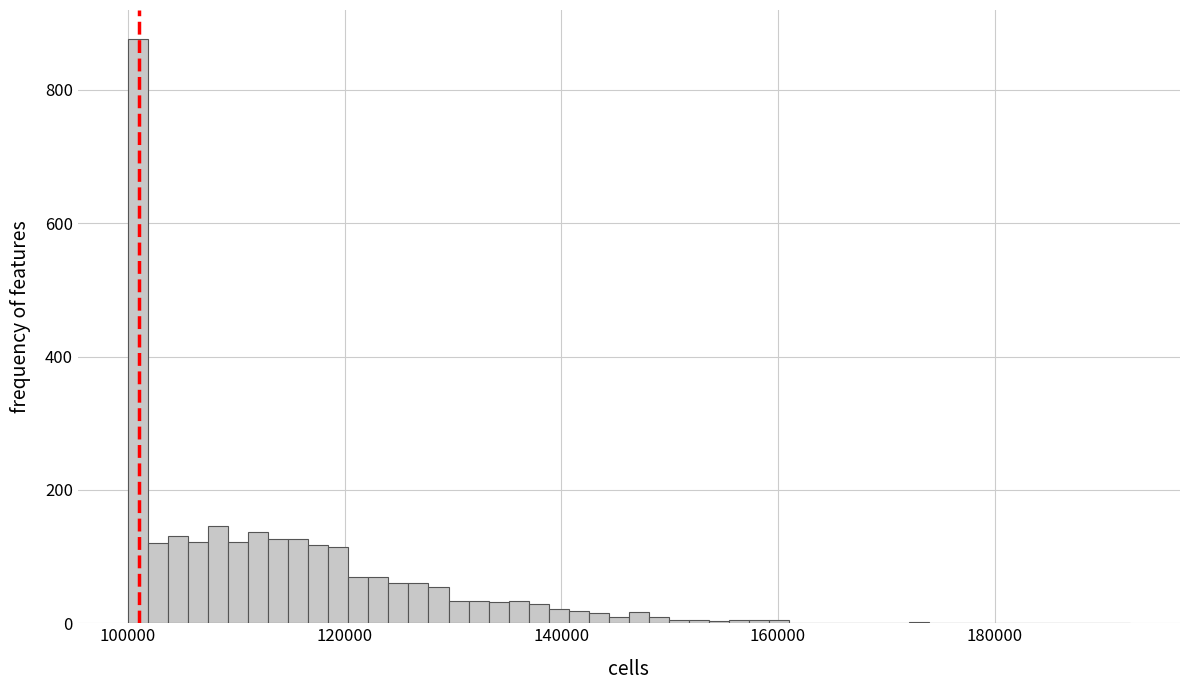

Read against the x-axis, roughly where is the centre of the tallest bar?

100000